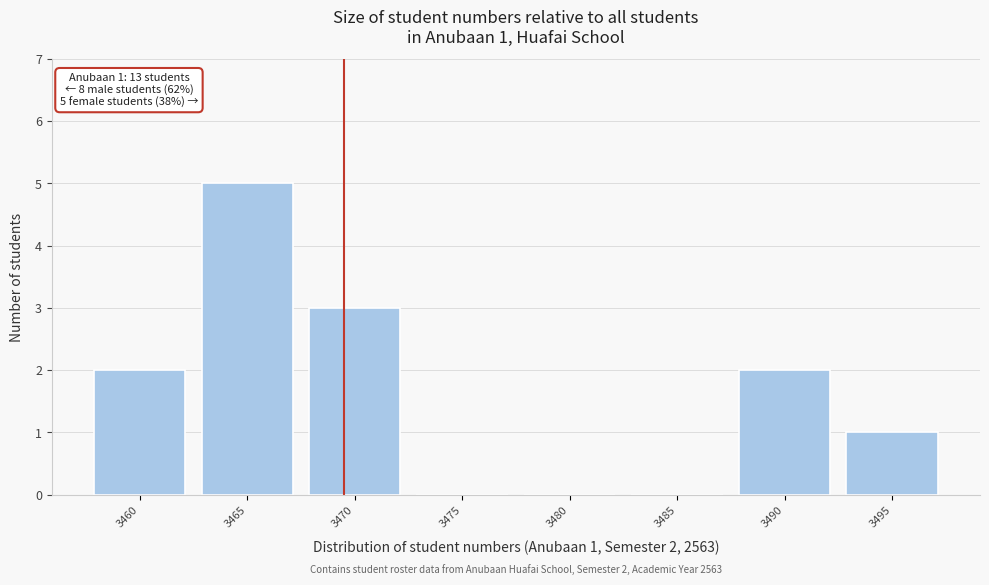

Reading left to right, transcribe all the data shown in this chart.

3460=2	3465=5	3470=3	3475=0	3480=0	3485=0	3490=2	3495=1